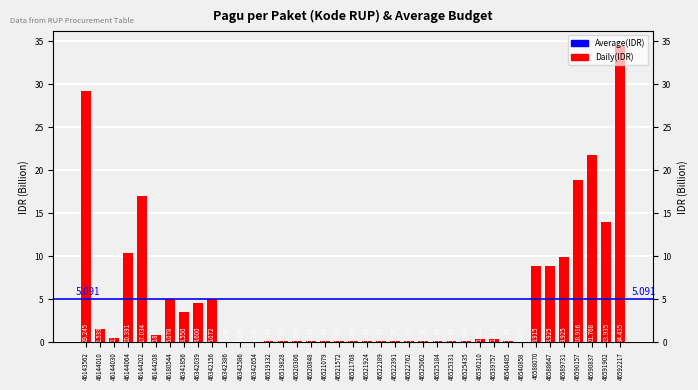

What is the approximate value at 46144010?

1.5